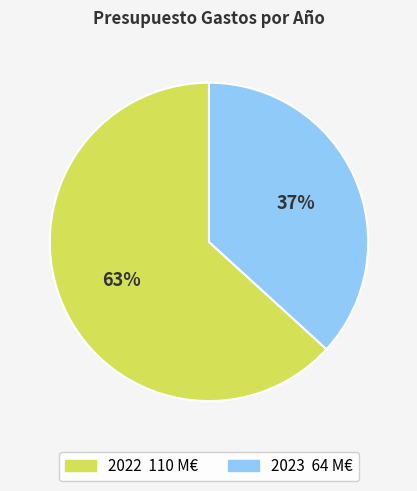

The 2023 slice represents 37% of the pie. True or false?

True